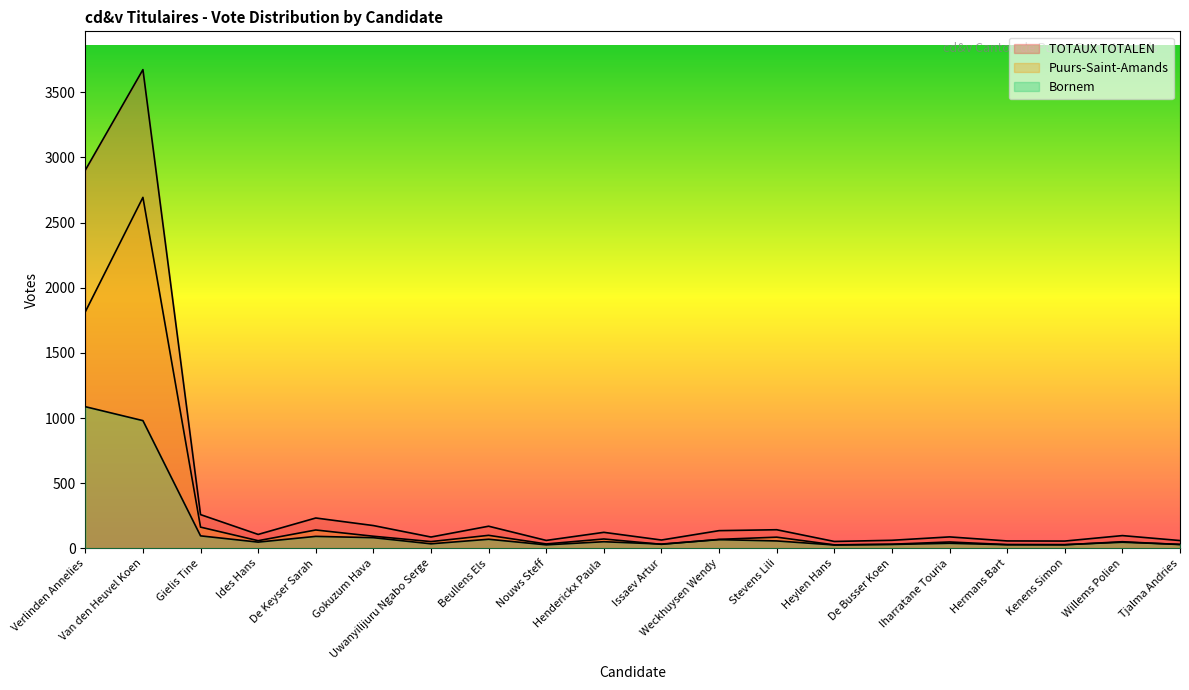

Where is the first local minimum for TOTAUX TOTALEN?

Ides Hans